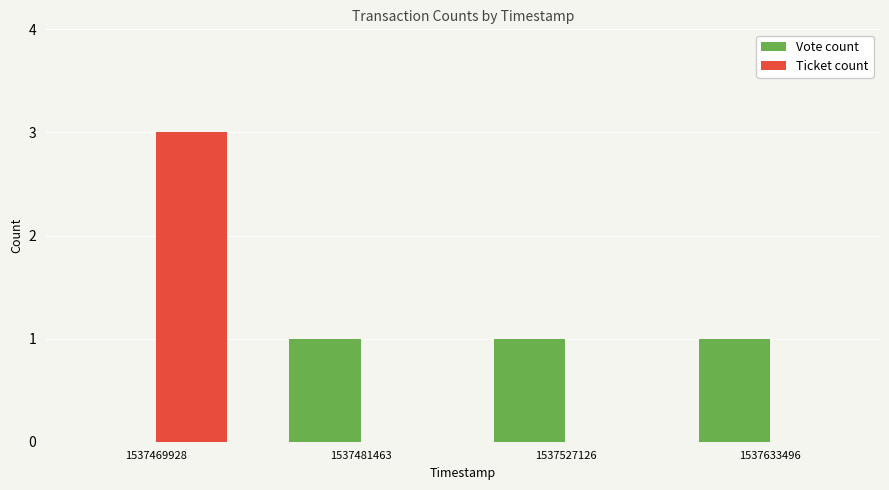

Reading right to left, what are all the values shown in this chart?

Vote count: 1	1	1	0
Ticket count: 0	0	0	3